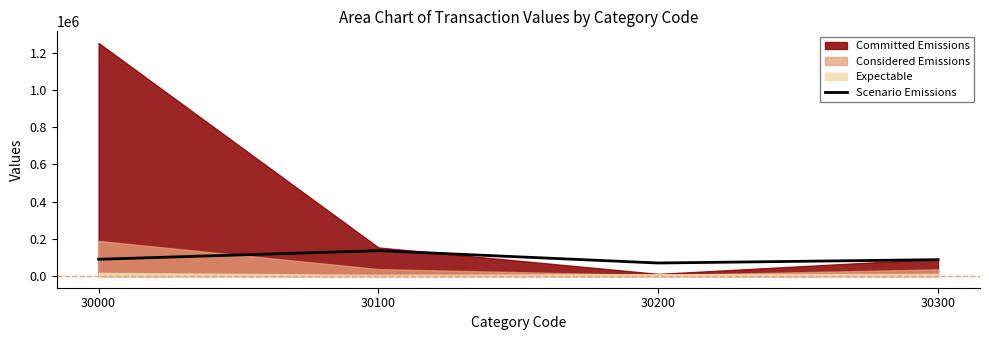

True or false: the data shows 202802 at 30100.

False